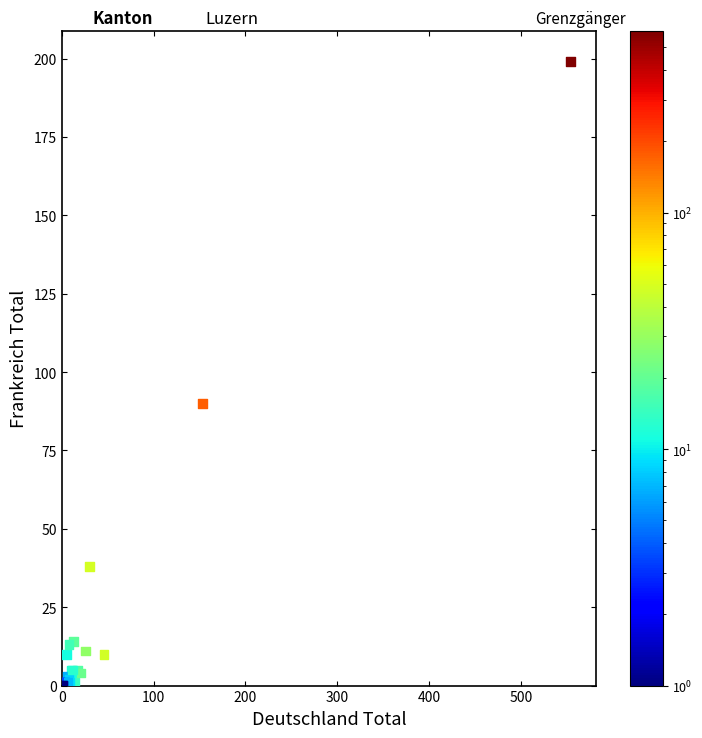

What Y value in the scatter plot is closest to 99?

90